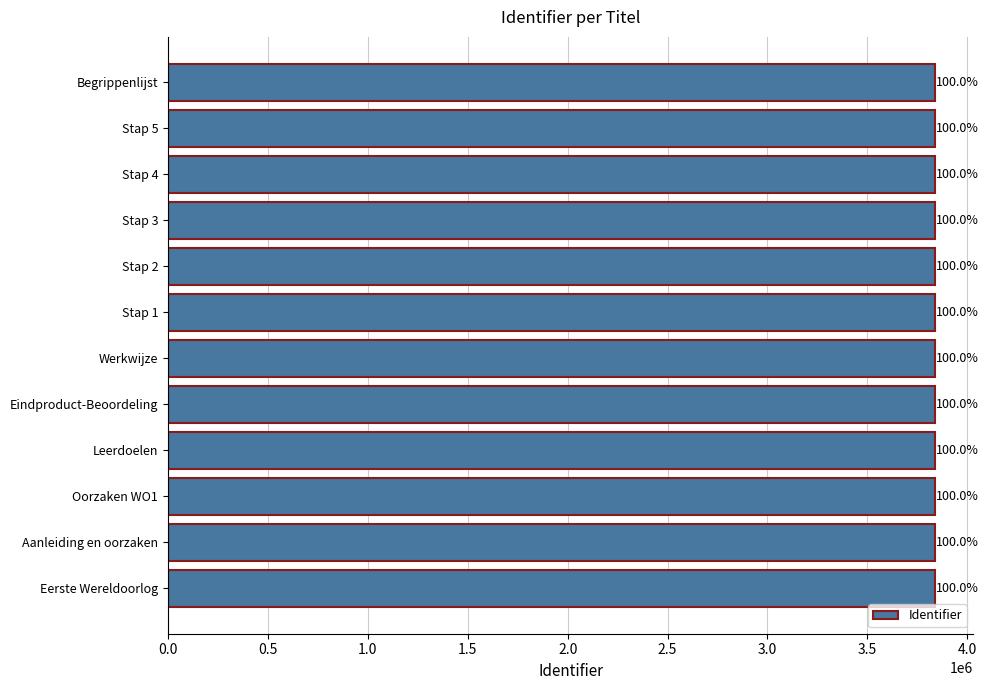

Does the chart contain stacked bars?

No